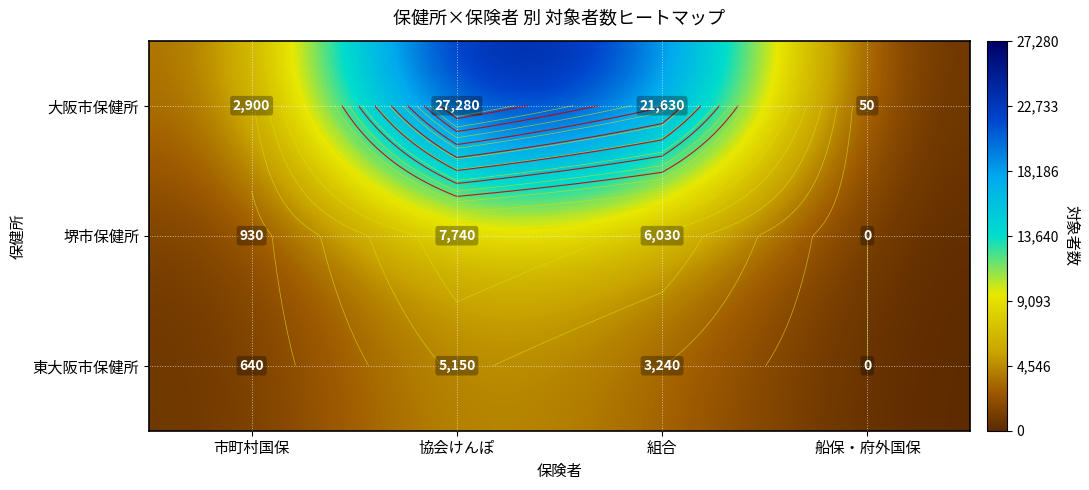

What is the difference between the highest and lowest values at 組合?

18390